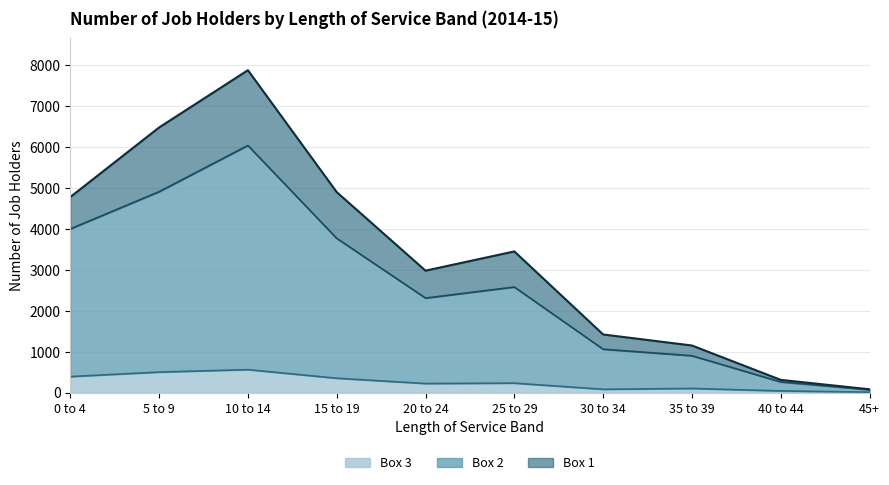

Where does the Box 1 series first go above 3450?

0 to 4